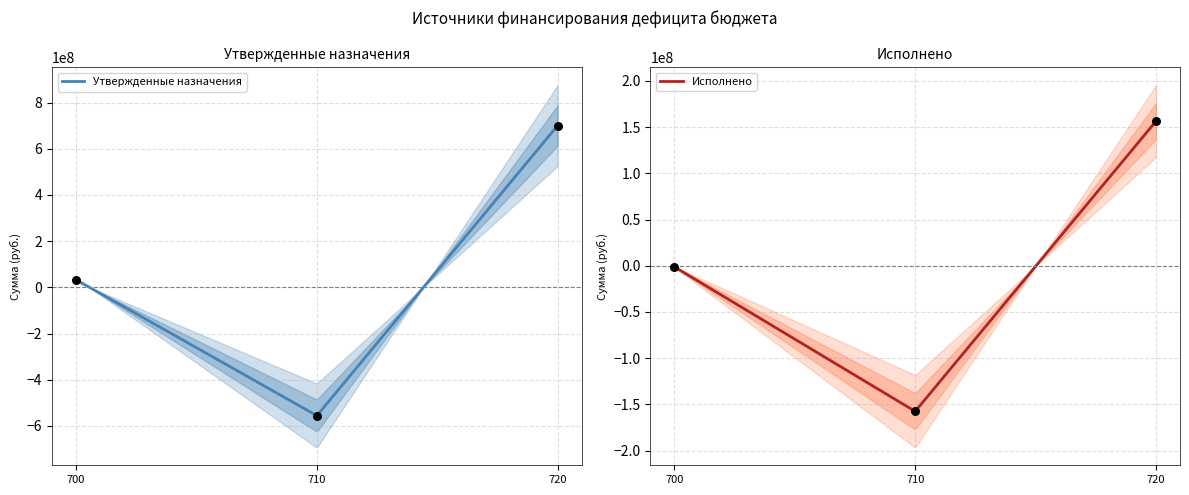

What is the maximum value for Исполнено?

156357731.0